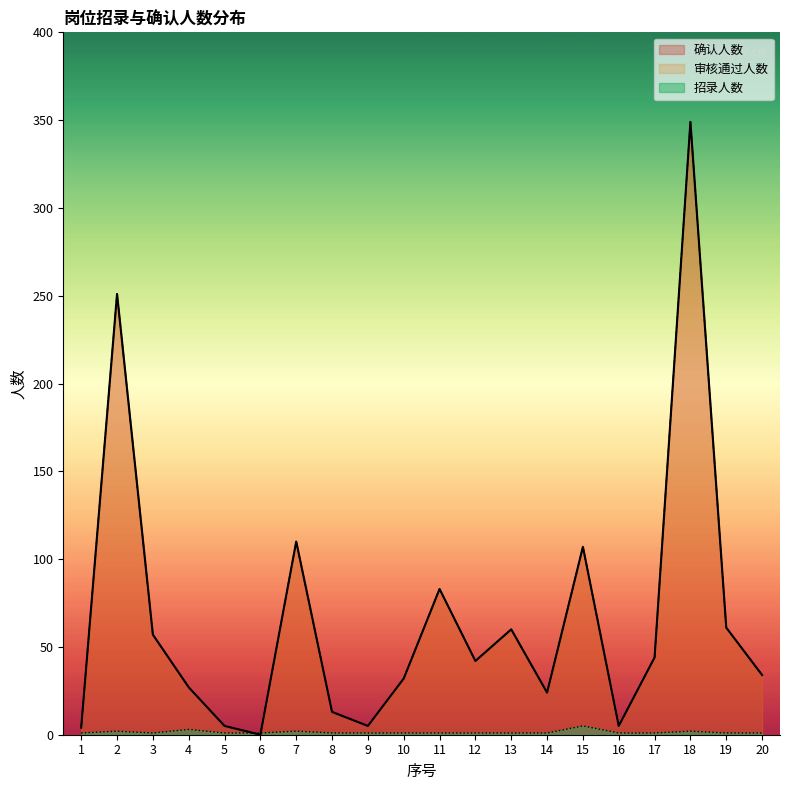

Which series has the widest spread of values?

确认人数